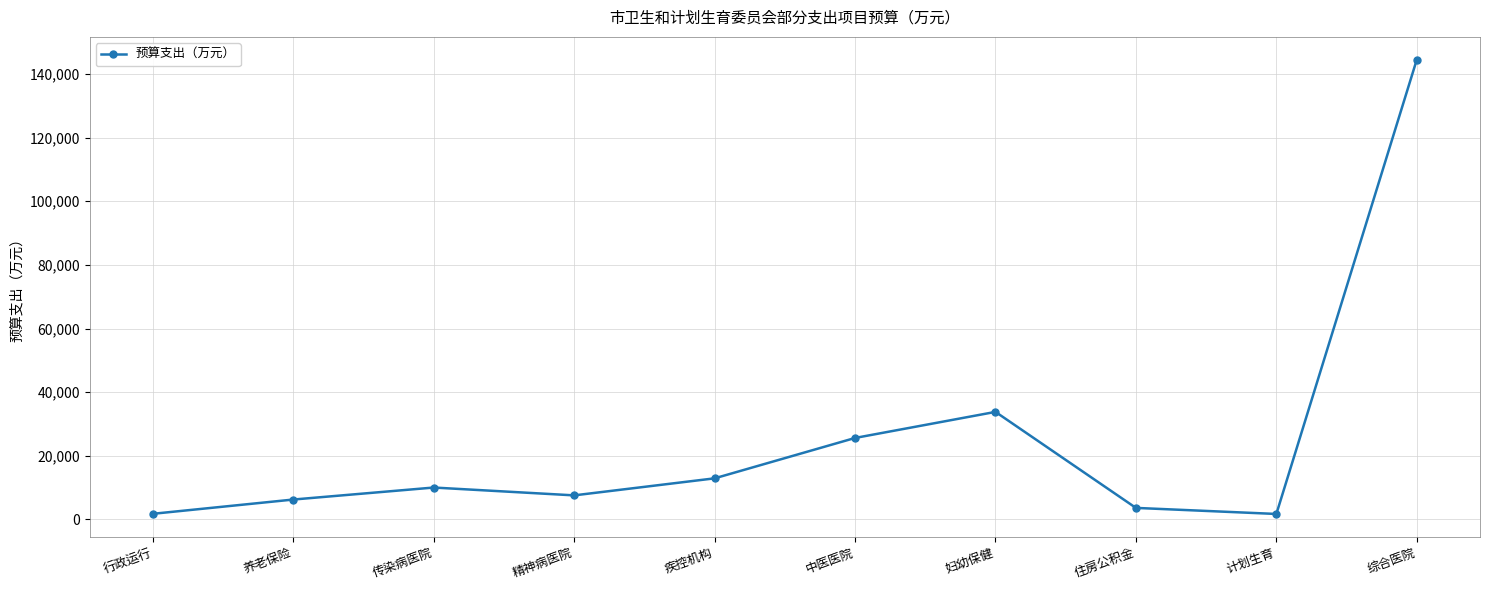

What is the difference between the maximum and minimum values?

142816.1